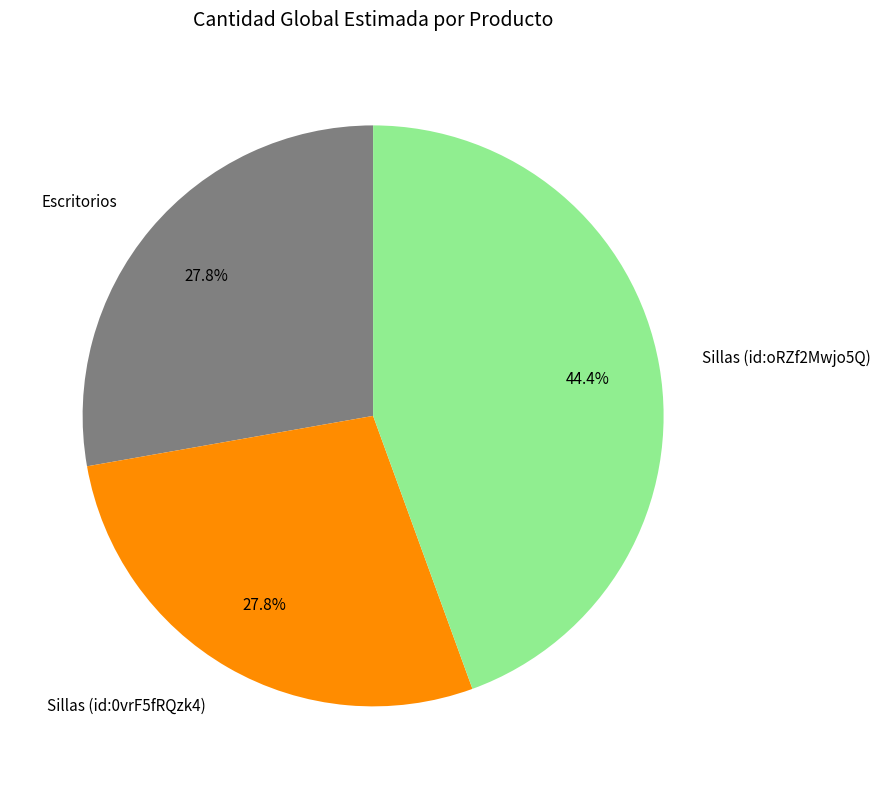

What is the ratio of the value at Sillas (id:0vrF5fRQzk4) to the value at Sillas (id:oRZf2Mwjo5Q)?

0.6